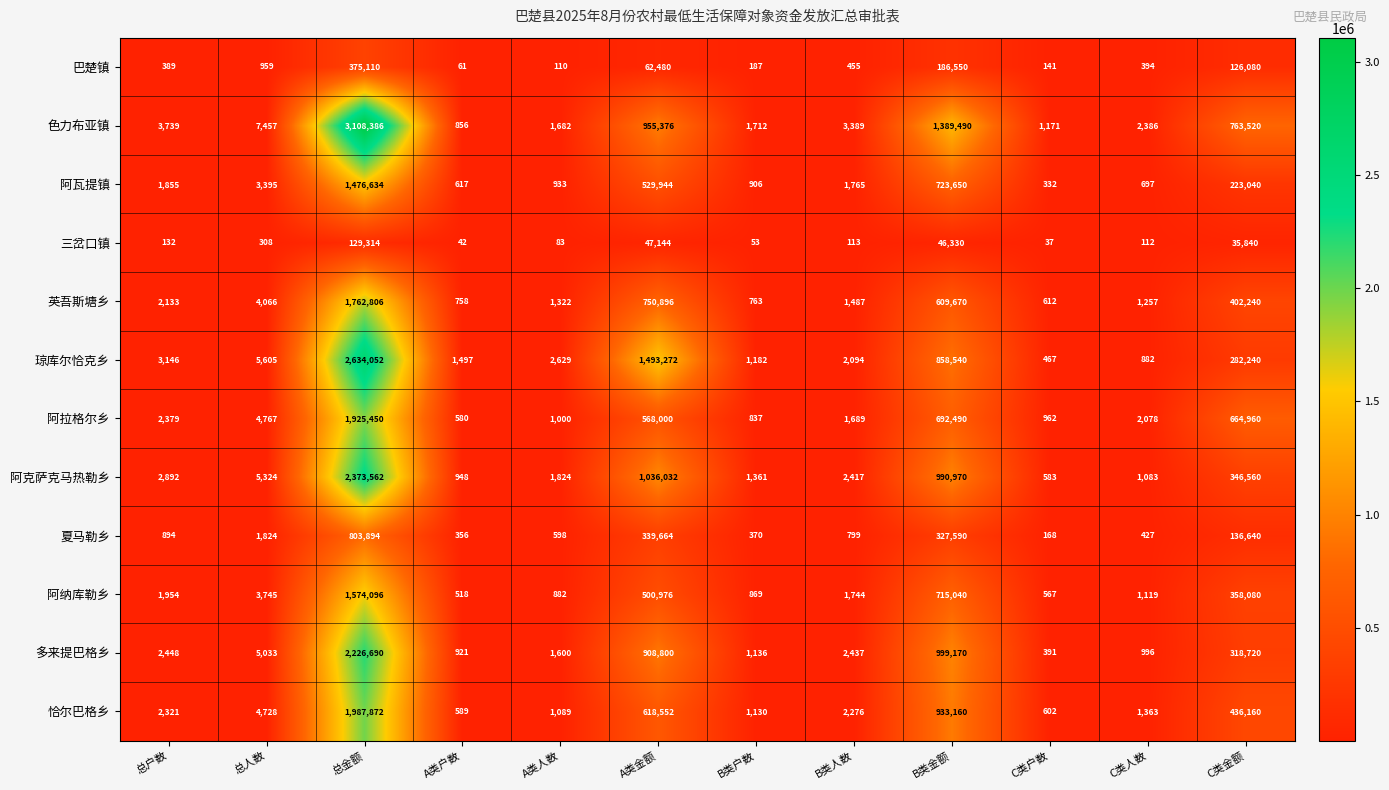

How many categories are shown in the chart?

12